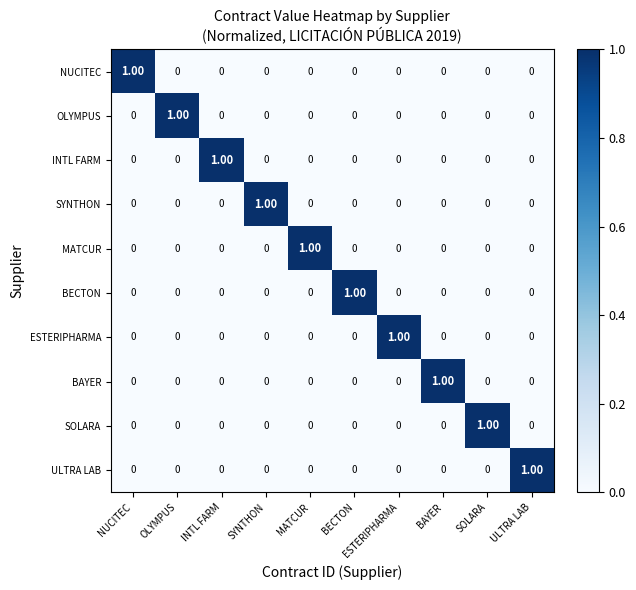

At how many categories does at least one series exceed 0?

10